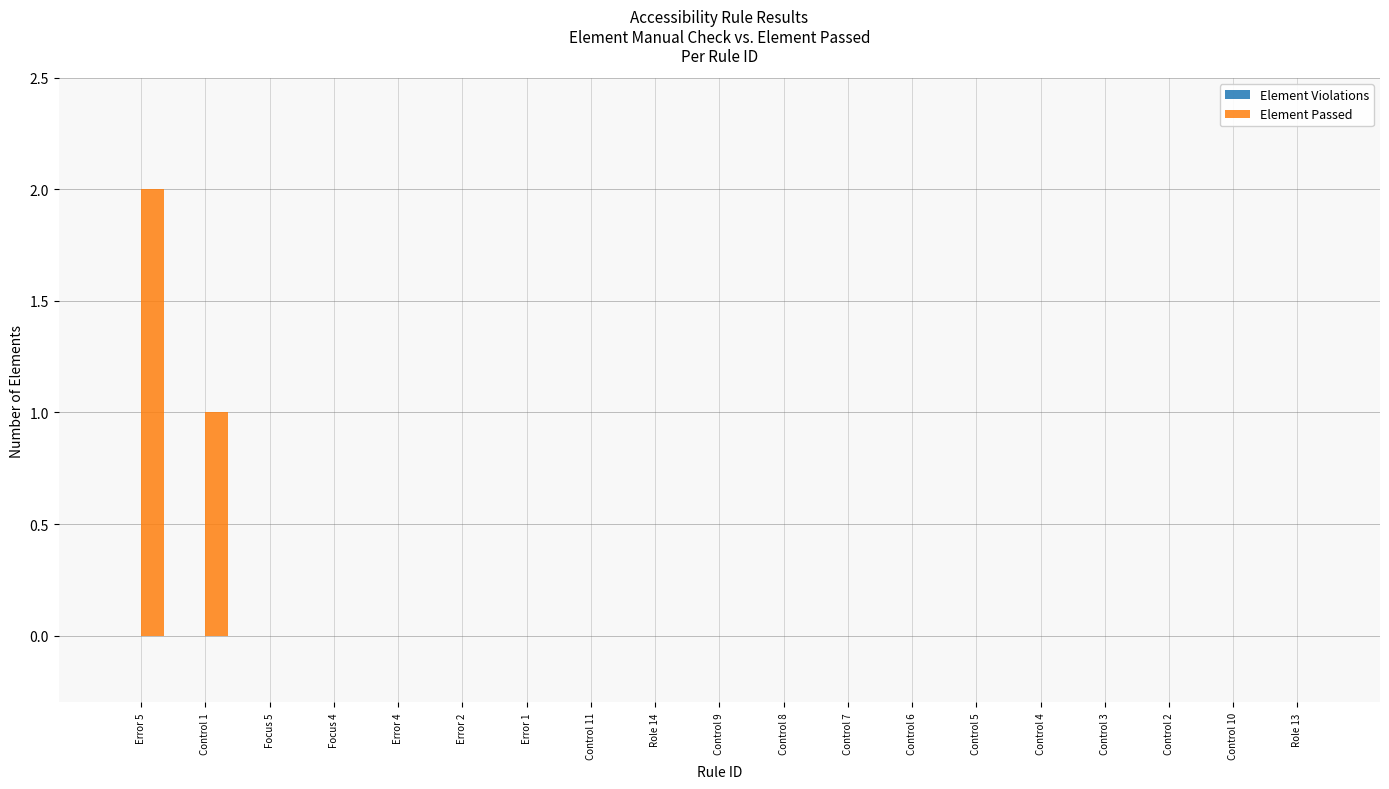

The chart shows a value of 0 at Error 4. True or false?

True